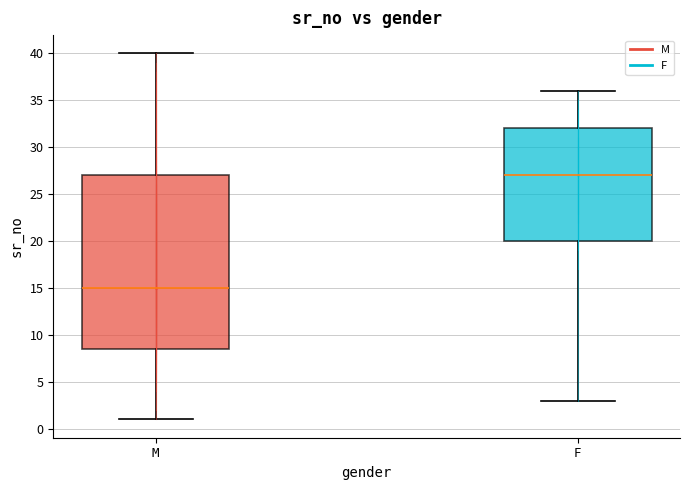

Which box has the lowest median line?

M